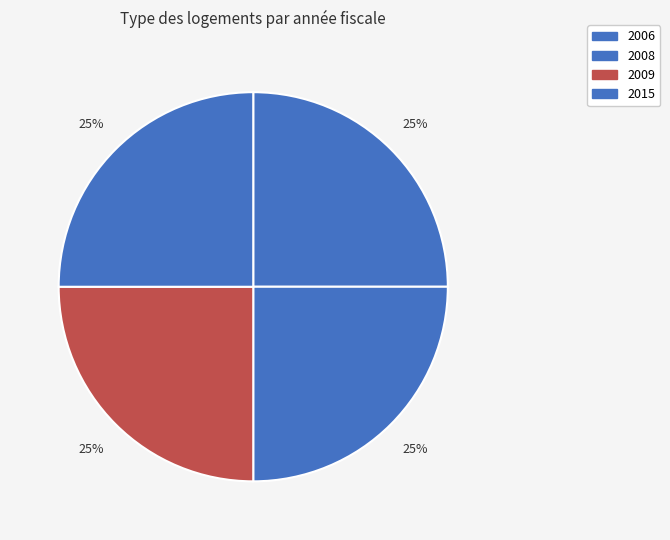

How many slices are in this pie chart?

4